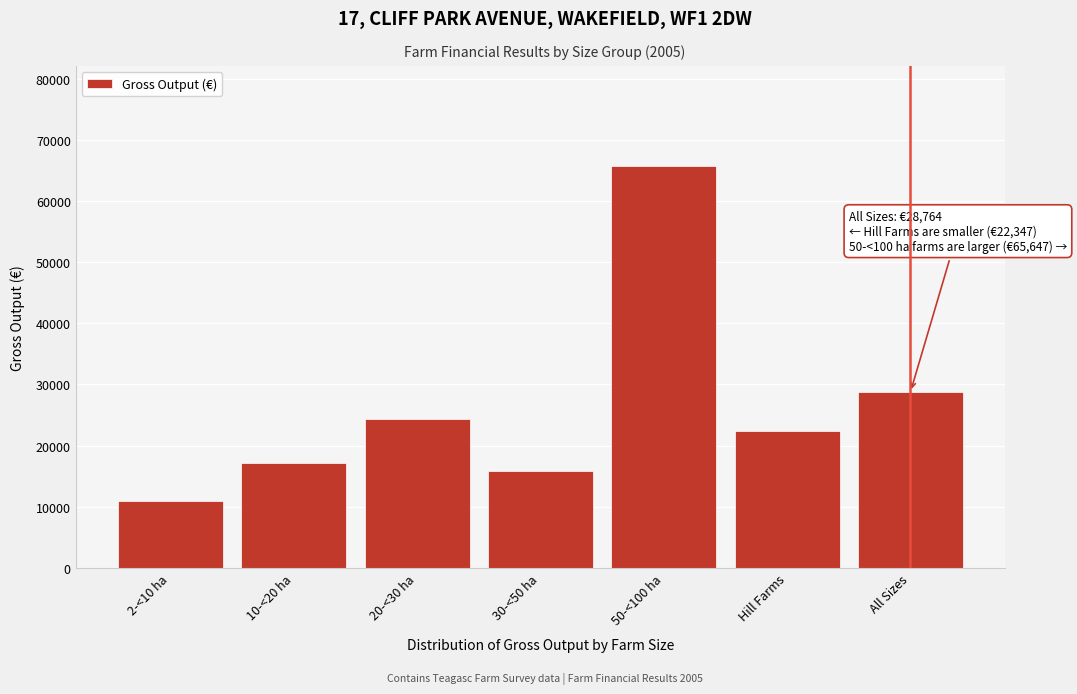

Reading left to right, what are all the values shown in this chart?

2-<10 ha=10923	10-<20 ha=17160	20-<30 ha=24372	30-<50 ha=15890	50-<100 ha=65647	Hill Farms=22347	All Sizes=28764